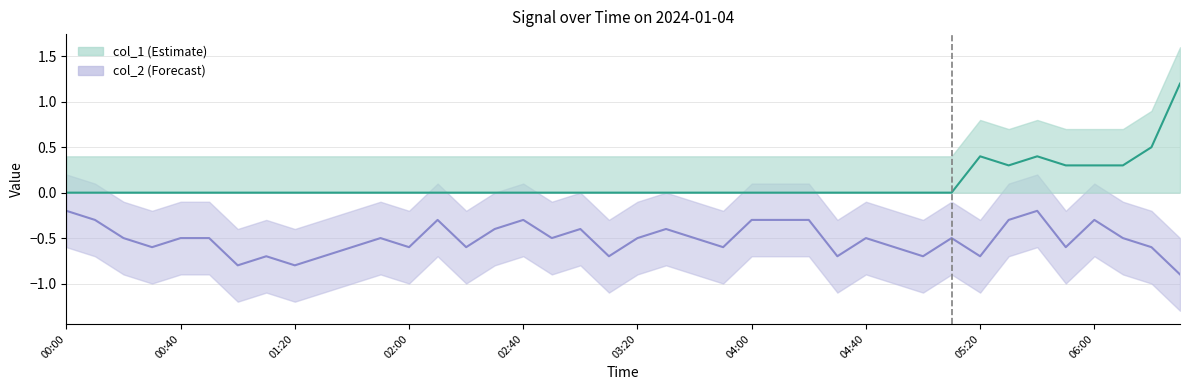

What is the spread (max minus min) of values at 04:40?

0.5